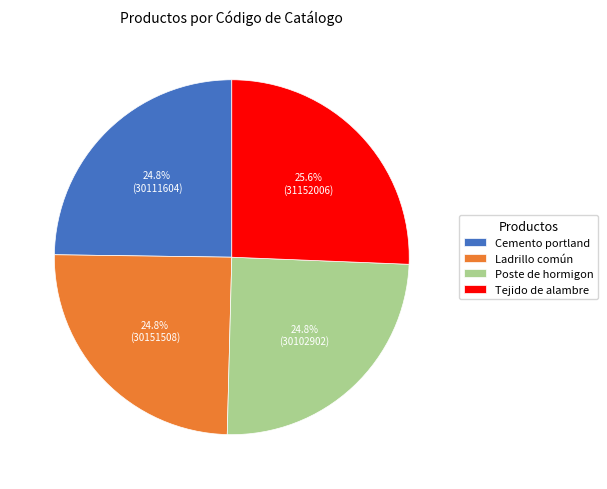

To the nearest percent, what is the average slice percentage?

25%